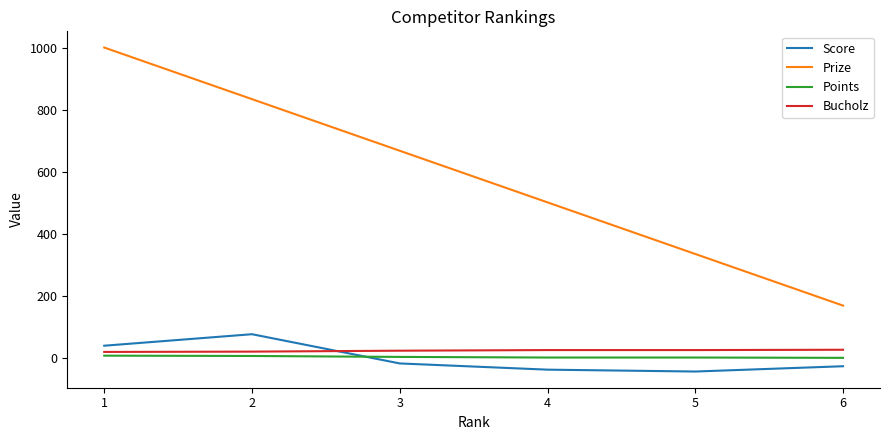

What is the difference between the maximum and minimum values in the Bucholz series?

7